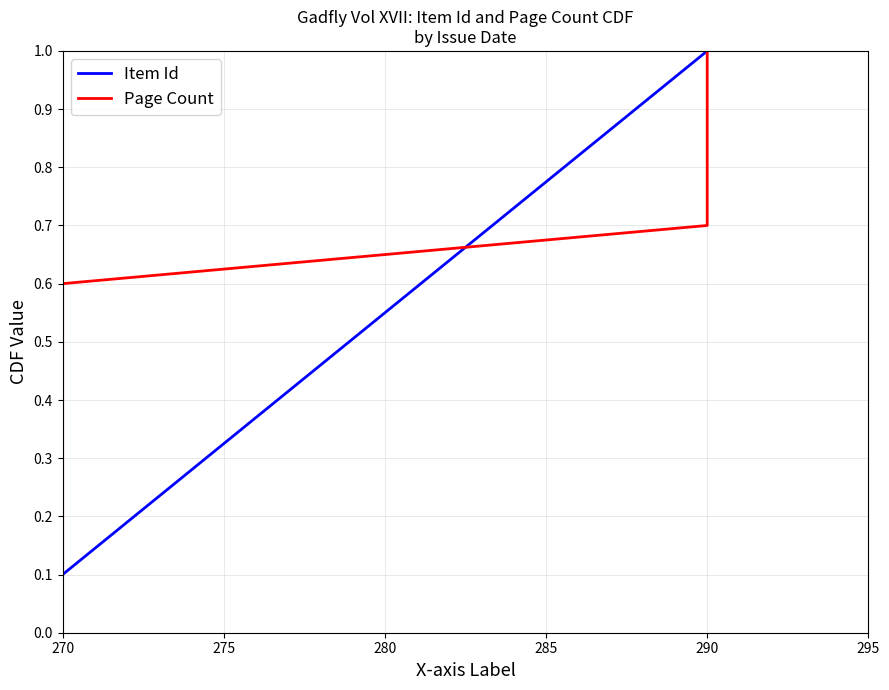

List the series in order of their peak value, lowest first.

Item Id, Page Count